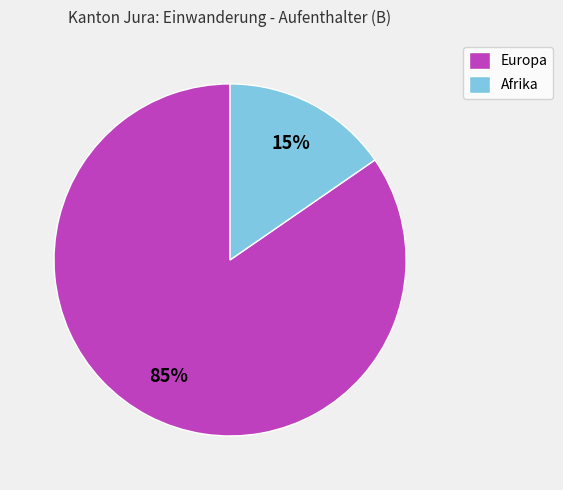

Which slice represents more than half of the pie?

Europa